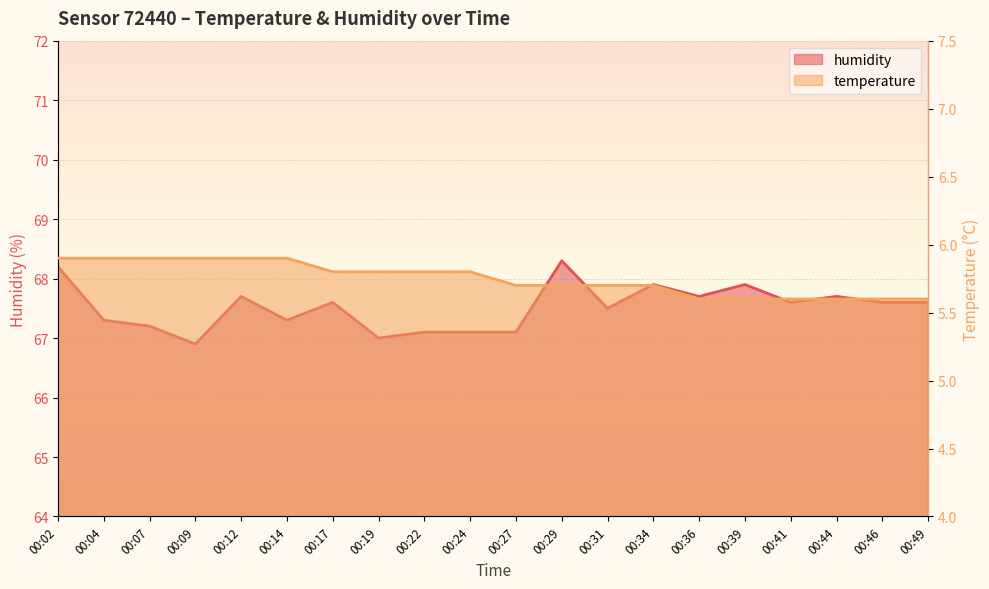

At how many categories does at least one series exceed 36?

20